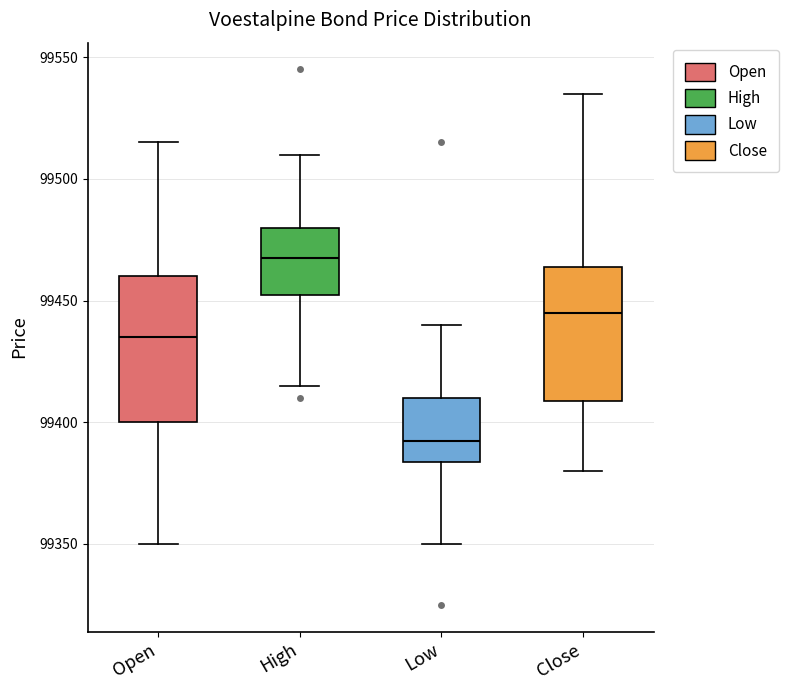

Reading left to right, transcribe this box plot: for each box, give where its median line is, the range the box spans, and where its two whiskers end, as read against the y-axis. The values are not printed on the chart, so give them approximately, as read against the axis.

Open: median 99435, box 99400 to 99460, whiskers 99350 to 99515
High: median 99470, box 99455 to 99480, whiskers 99415 to 99510
Low: median 99395, box 99385 to 99410, whiskers 99350 to 99440
Close: median 99445, box 99410 to 99465, whiskers 99380 to 99535